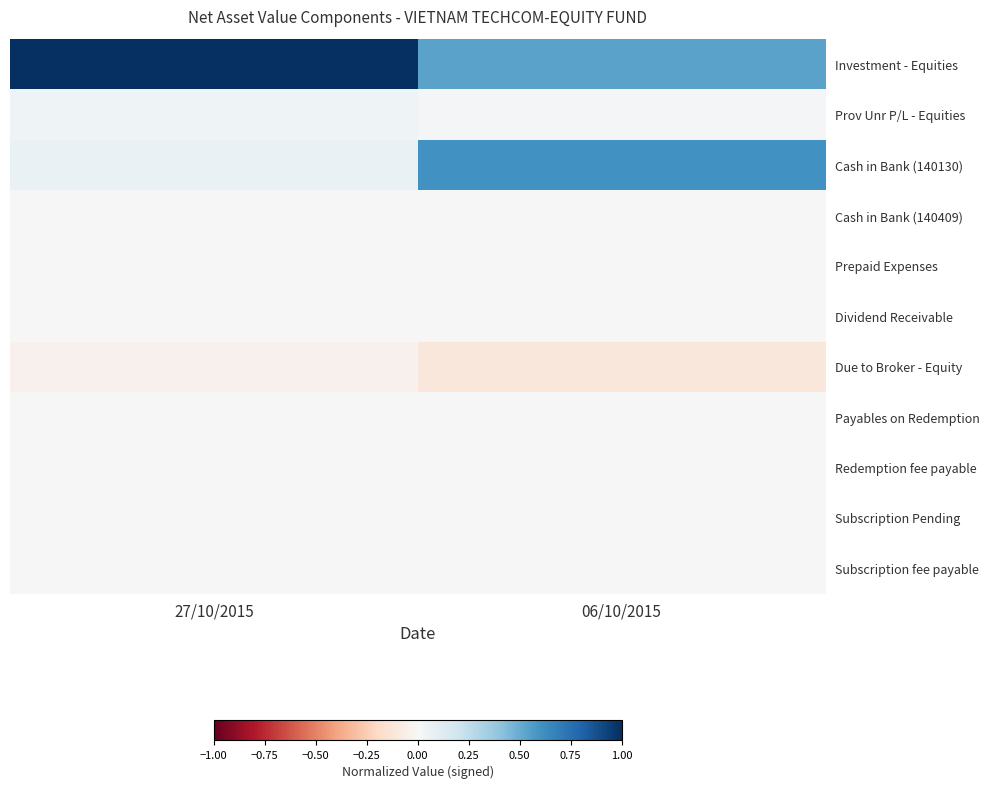

How many data points does each series have?

2